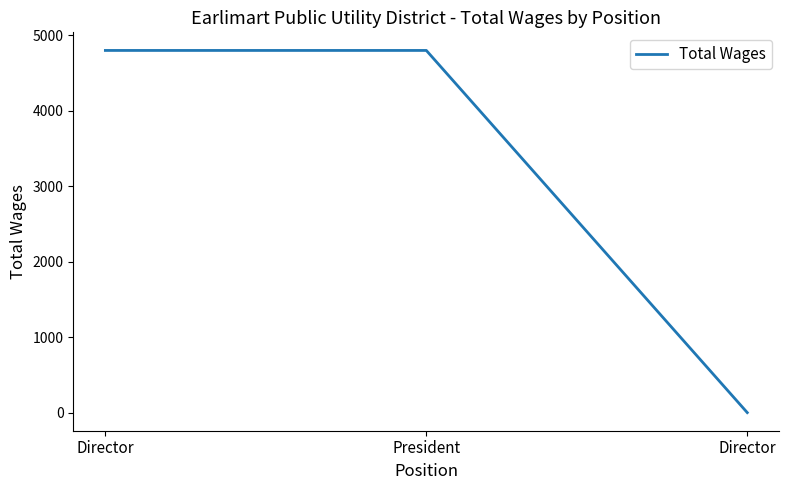

List the labels in order of value, largest first.

Director, President, Director